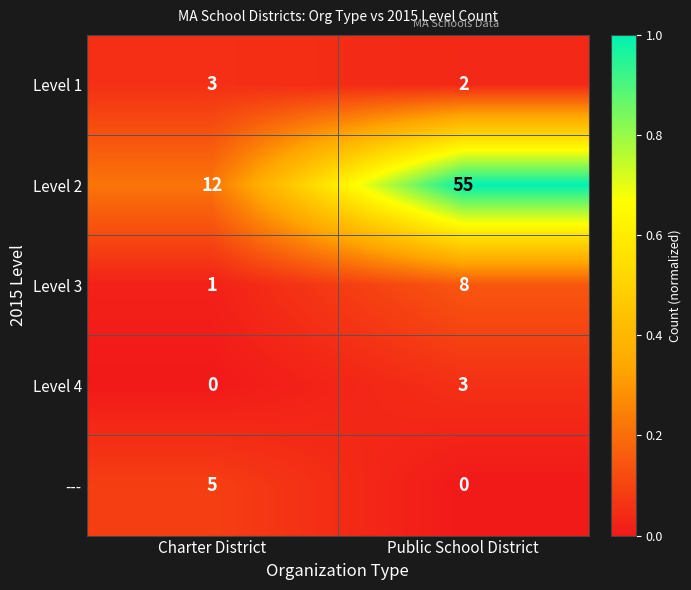

What is the difference between the highest and lowest values at Charter District?

12